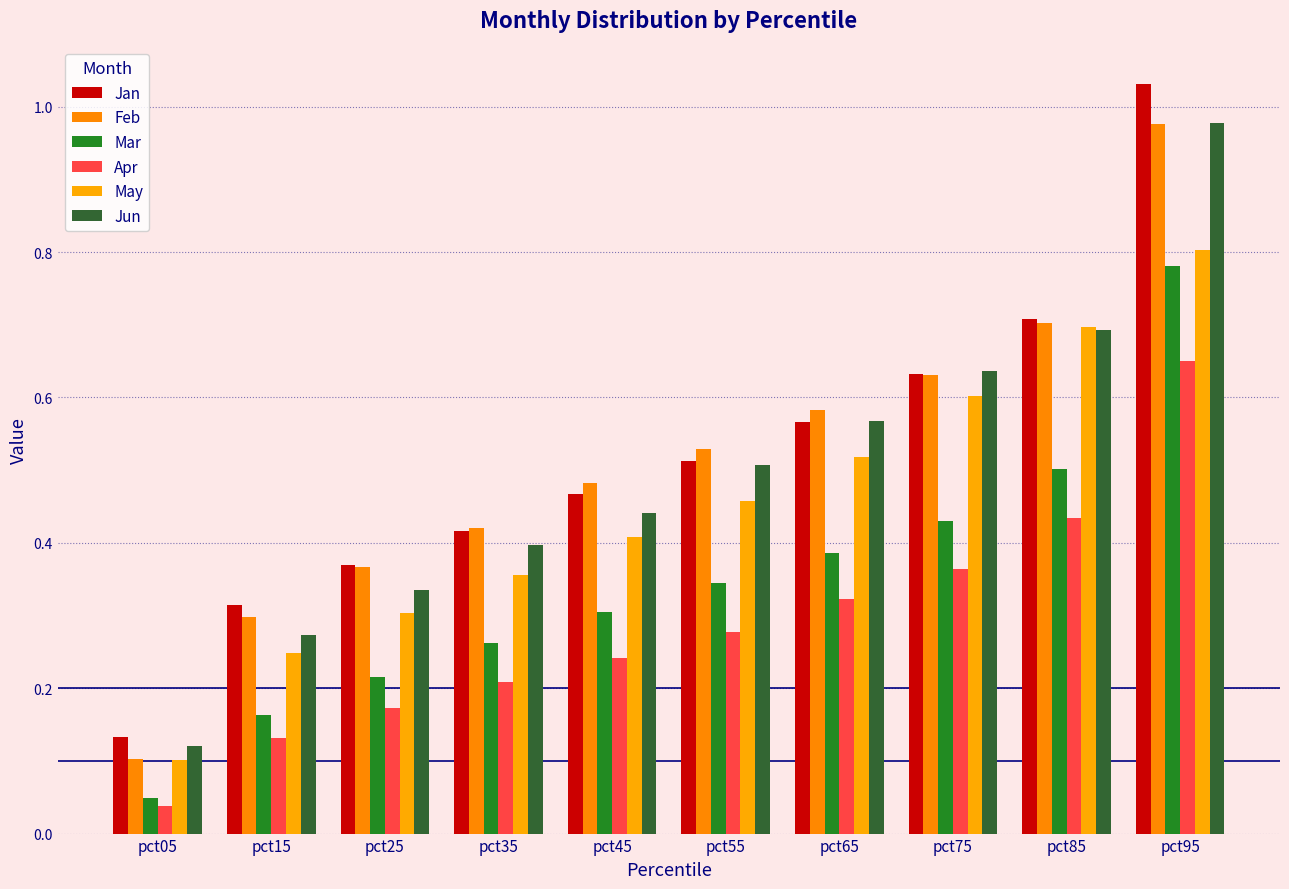

At which label does Jan reach its minimum?

pct05